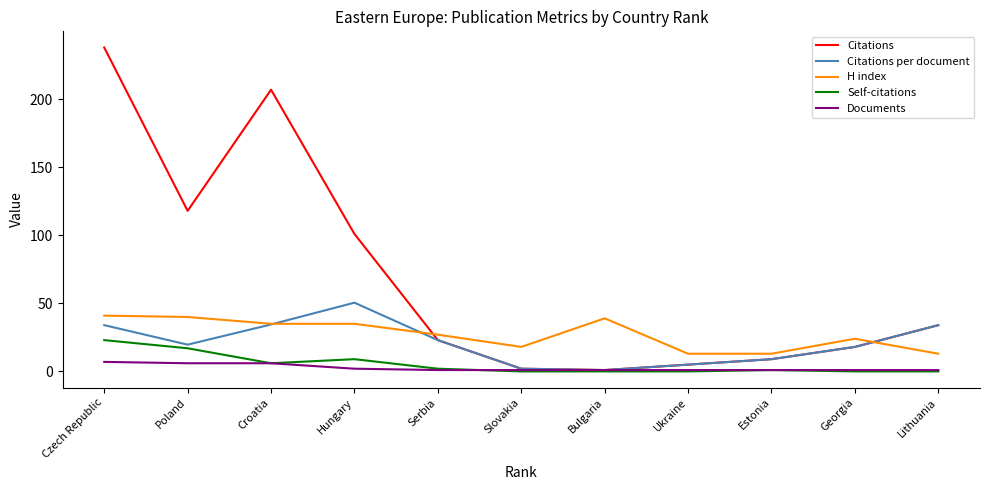

Which series has the largest total across all categories?

Citations